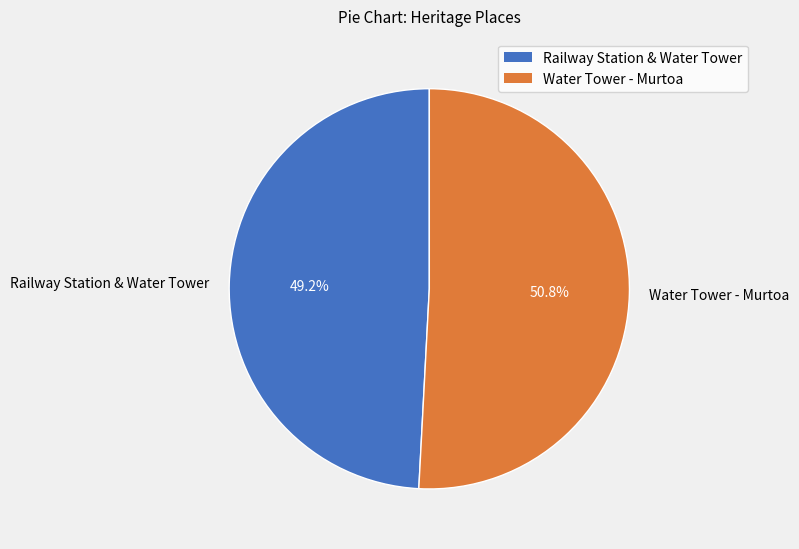

Which category has the smallest portion of the pie?

Railway Station & Water Tower